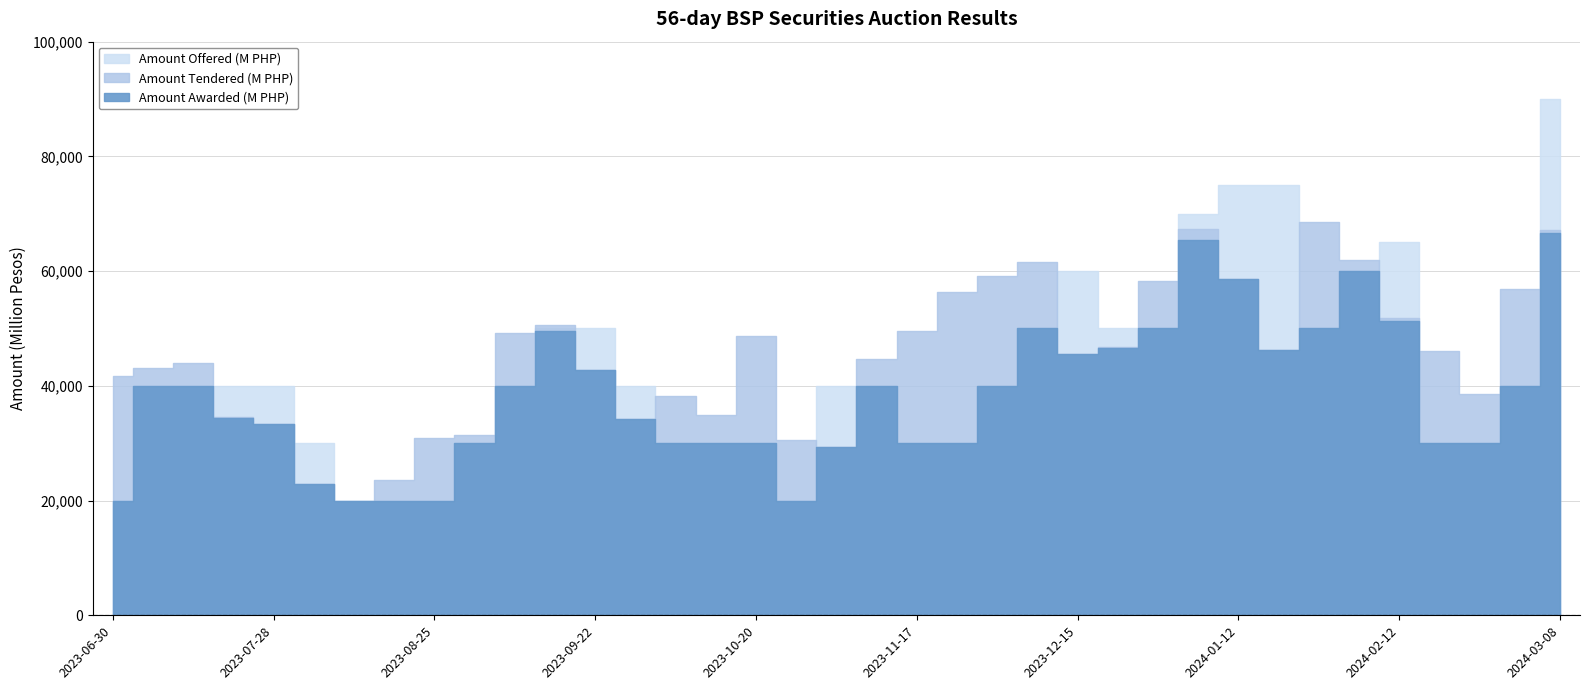

What is the label of the 30th point from the left?

2024-01-19